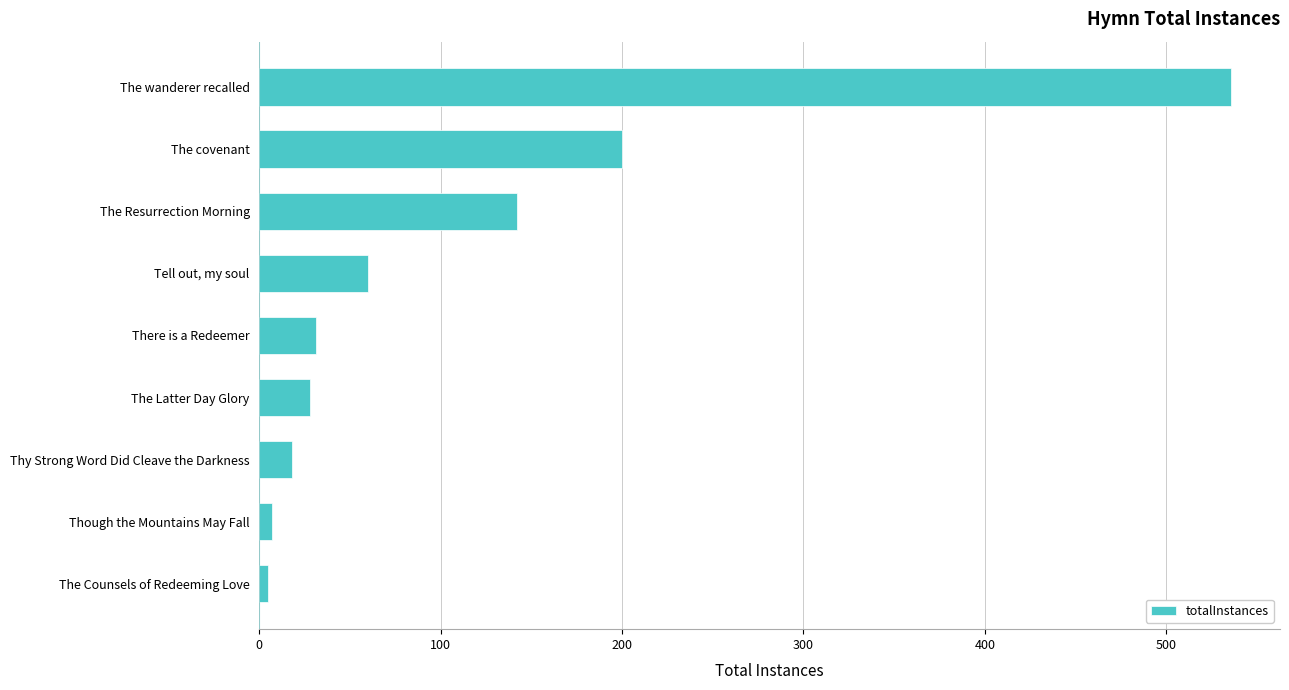

Are the bars grouped side by side (vs. stacked)?

No